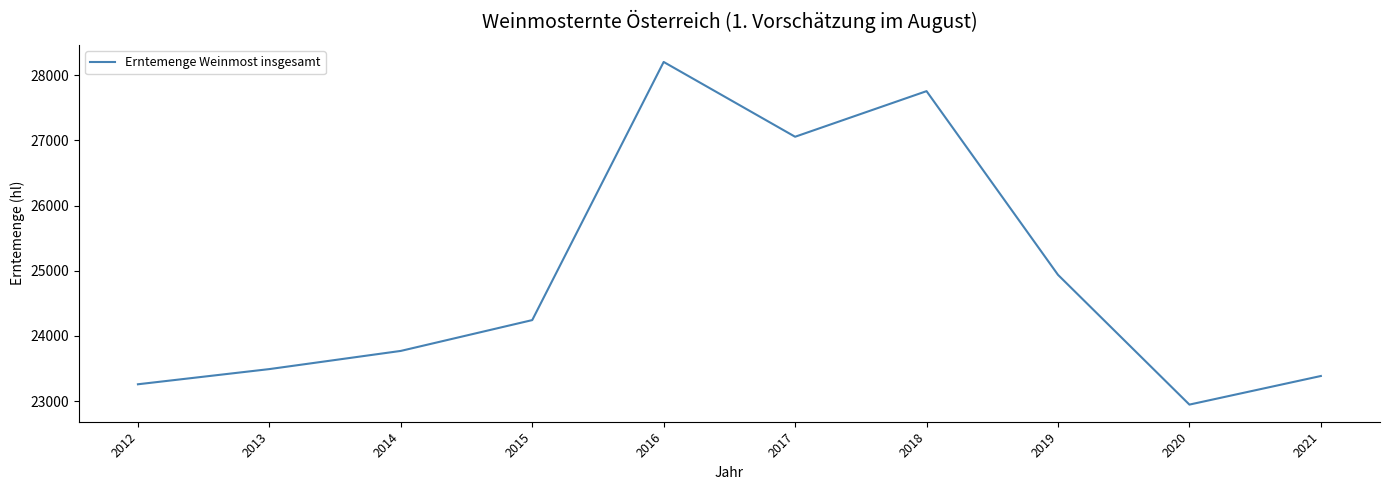

What is the ratio of the value at 2014 to the value at 2015?

1.0